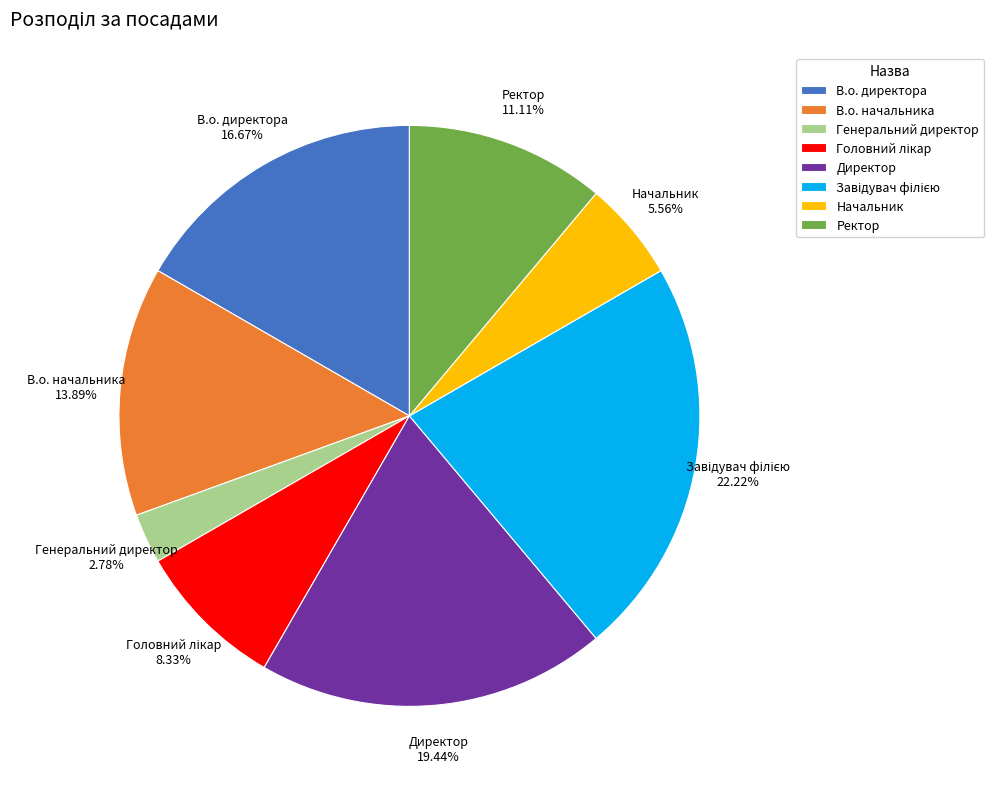

Is Ректор the majority of the pie?

No